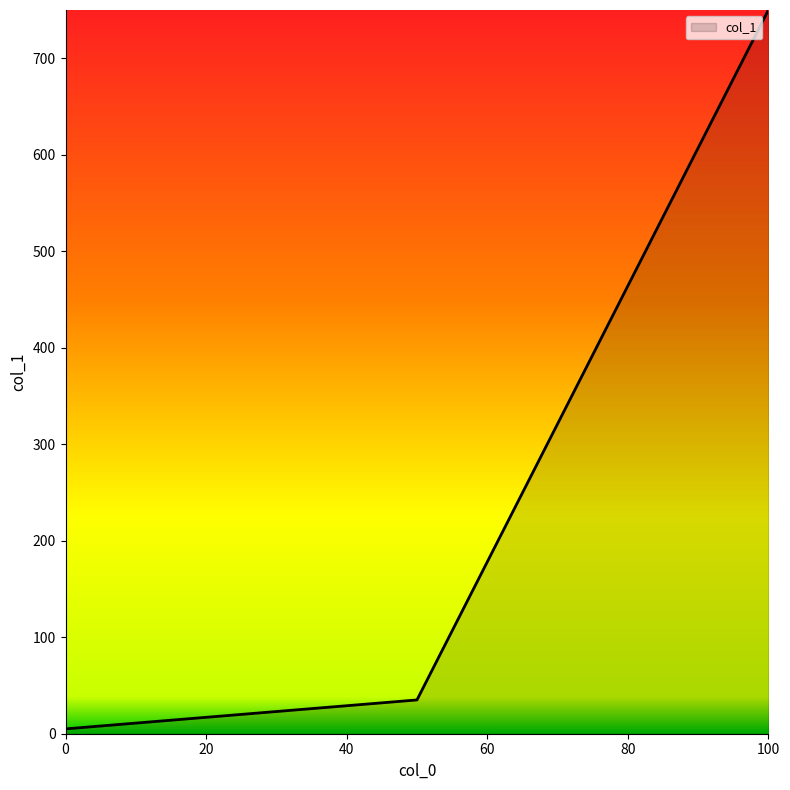

What is the maximum value shown in the chart?

750